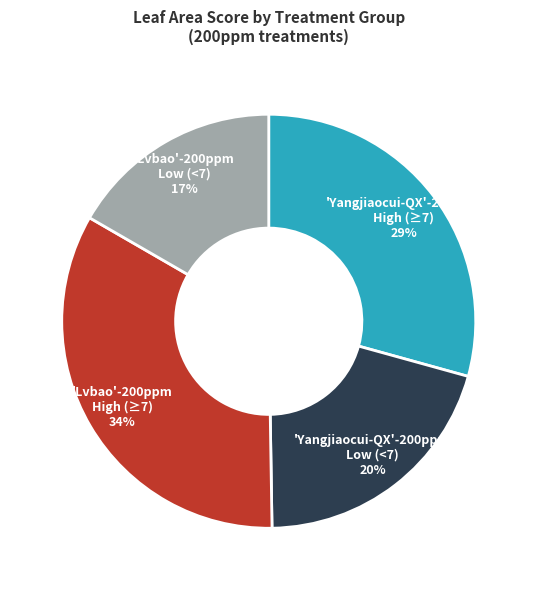

To the nearest percent, what percentage of the pie is 'Yangjiaocui-QX'-200ppm High (≥7)?

29%